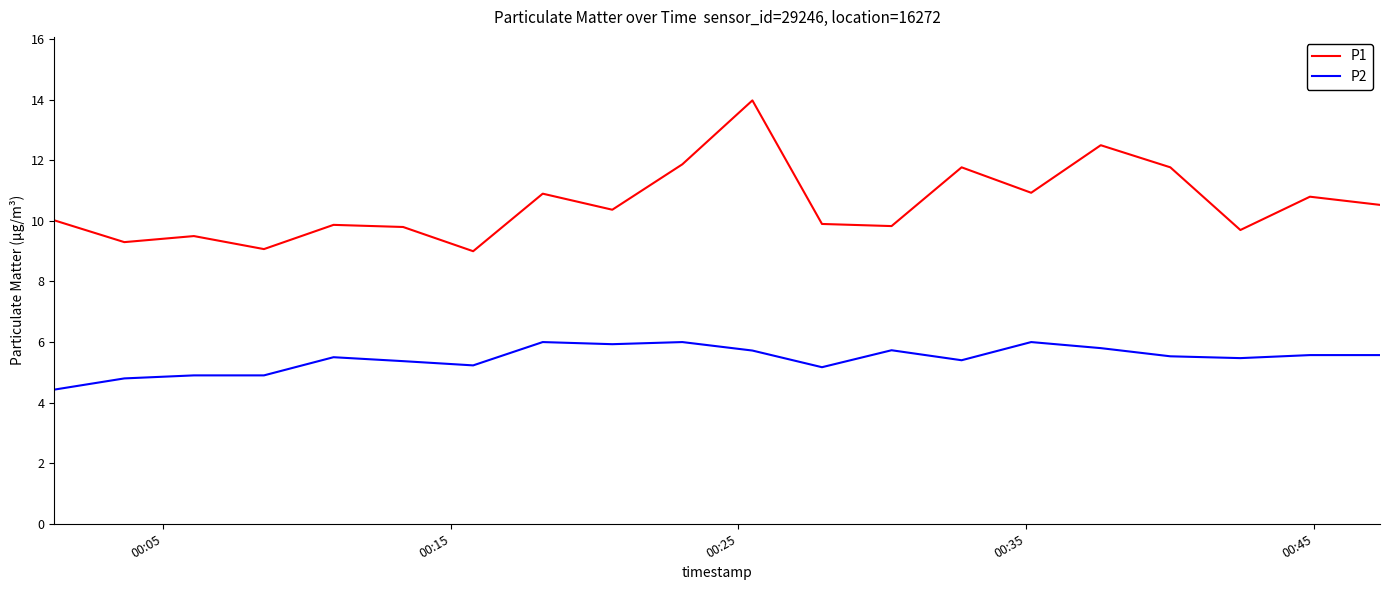

Which series has the largest range (max minus min)?

P1